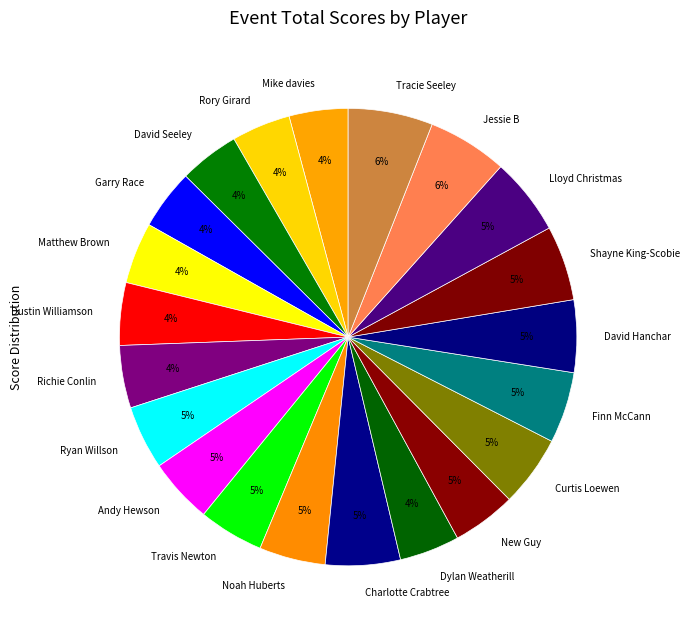

To the nearest percent, what is the average slice percentage?

5%